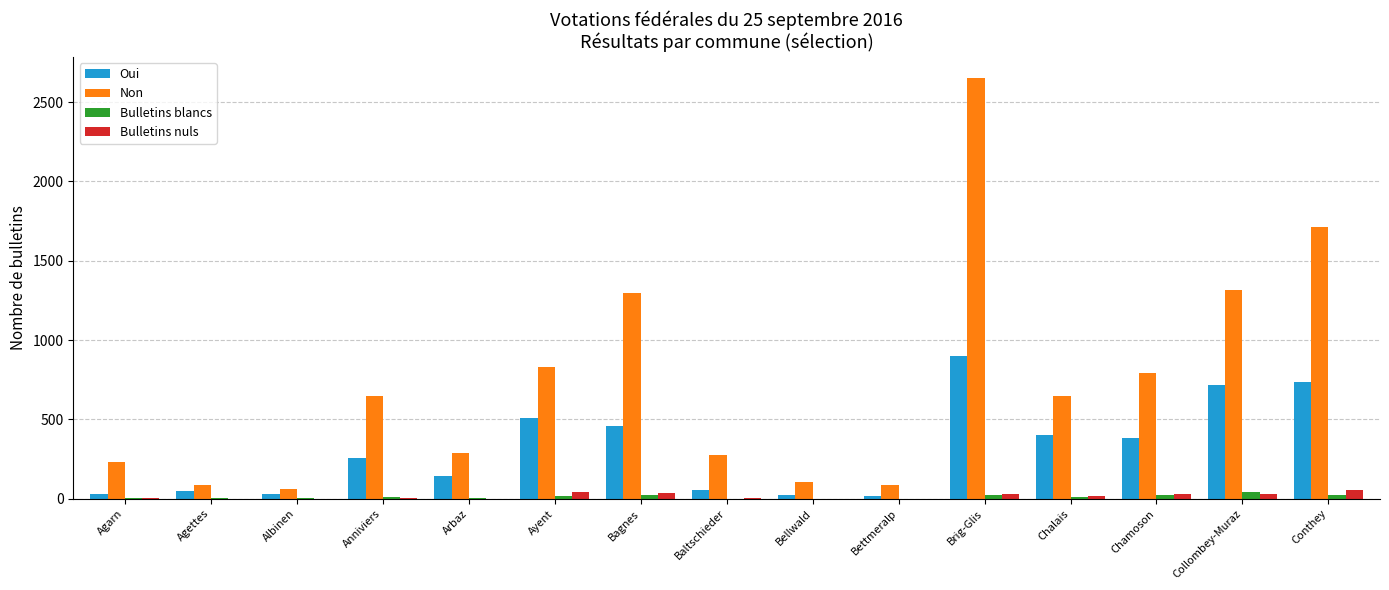

At which category is the sum across all series the highest?

Brig-Glis